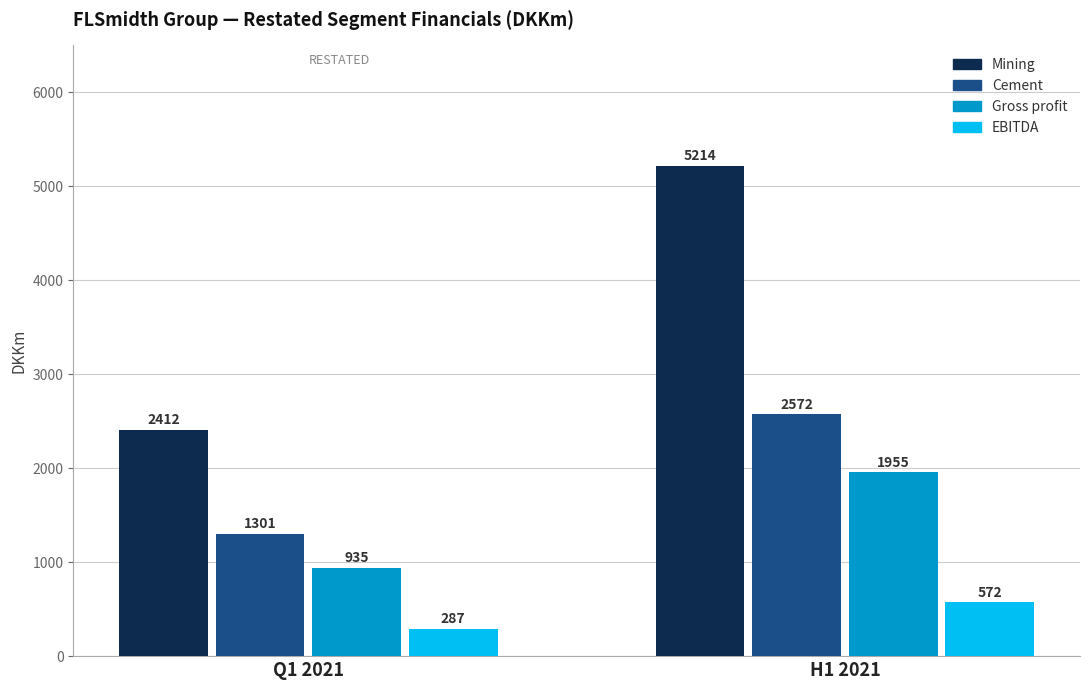

What is the average value of the Mining series?

3813